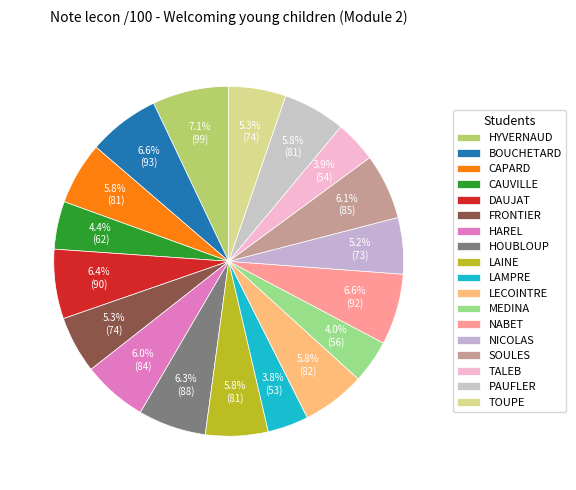

How many slices are in this pie chart?

18